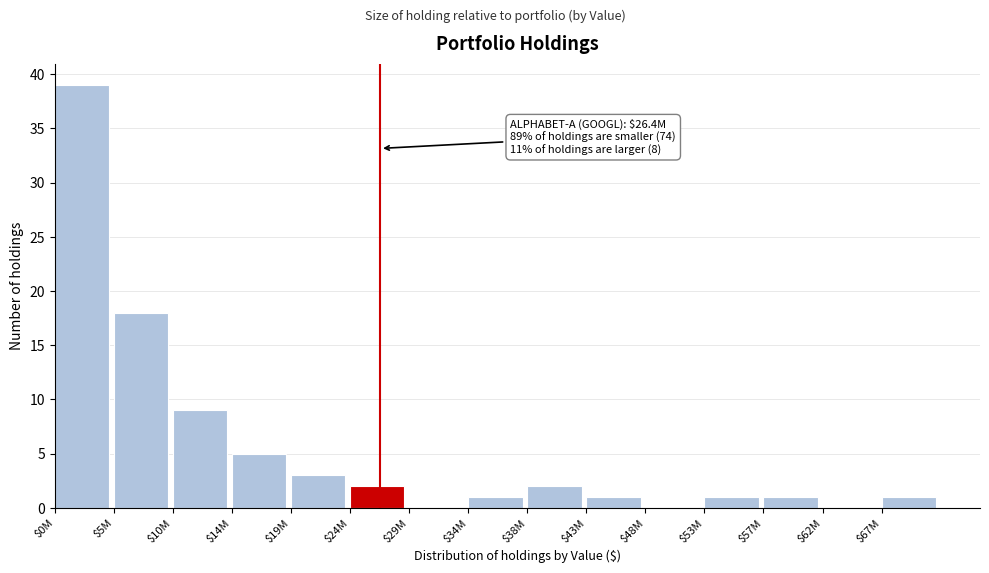

True or false: the data shows 5 at $14M.

True